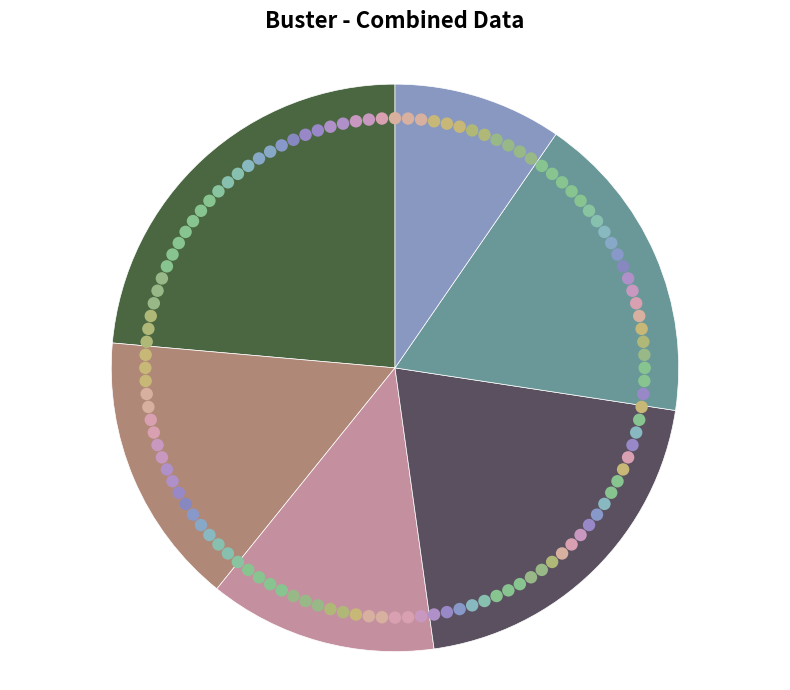

Rank the categories by value from lowest to highest.

Zone 5, Zone 2, Zone 1, Zone 4, Zone 3, Zone 0